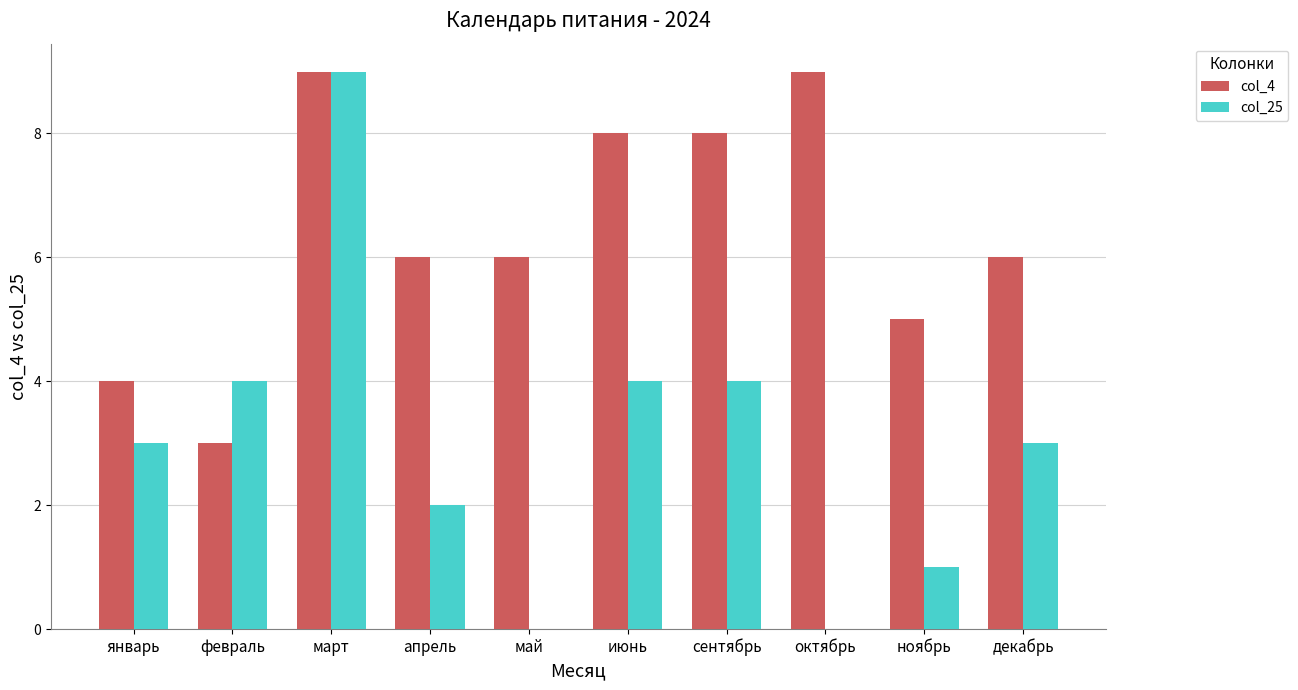

Which series changed the most between февраль and март?

col_4